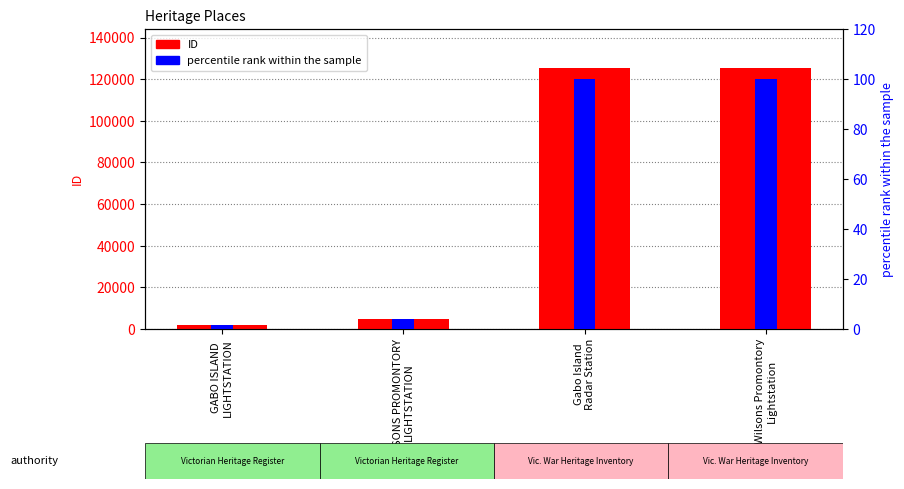

Reading left to right, list all the values displayed in this chart.

ID: GABO ISLAND
LIGHTSTATION=2022.0	WILSONS PROMONTORY
LIGHTSTATION=4942.0	Gabo Island
Radar Station=125258.0	Wilsons Promontory
Lightstation=125289.0
percentile rank within the sample: GABO ISLAND
LIGHTSTATION=1.6	WILSONS PROMONTORY
LIGHTSTATION=3.9	Gabo Island
Radar Station=100.0	Wilsons Promontory
Lightstation=100.0